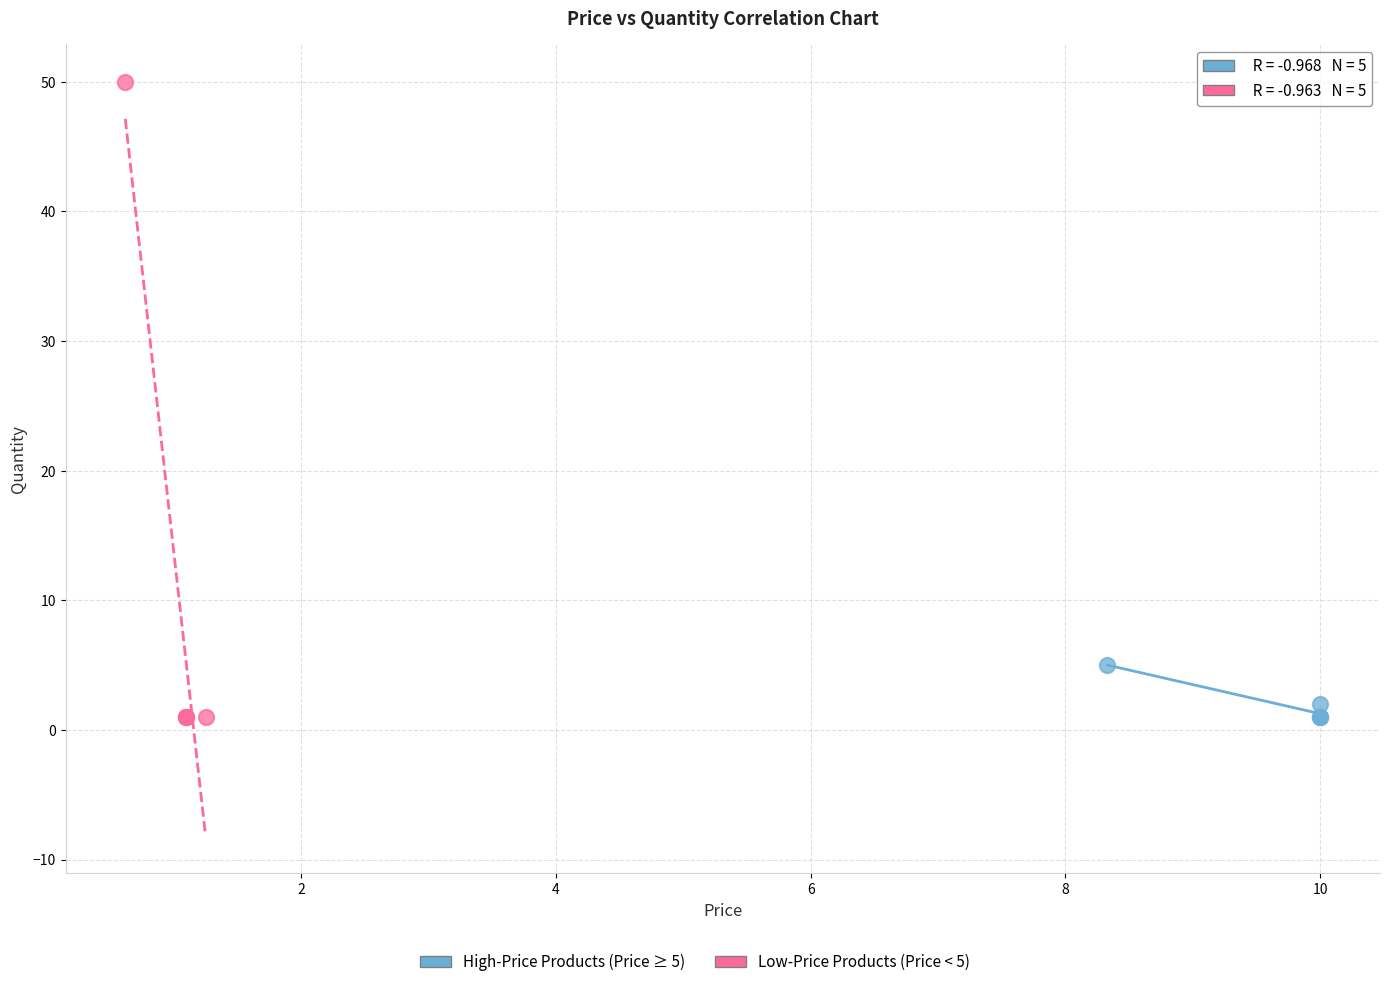

Which series contains the highest Y value?

Low-Price Products (Price < 5)